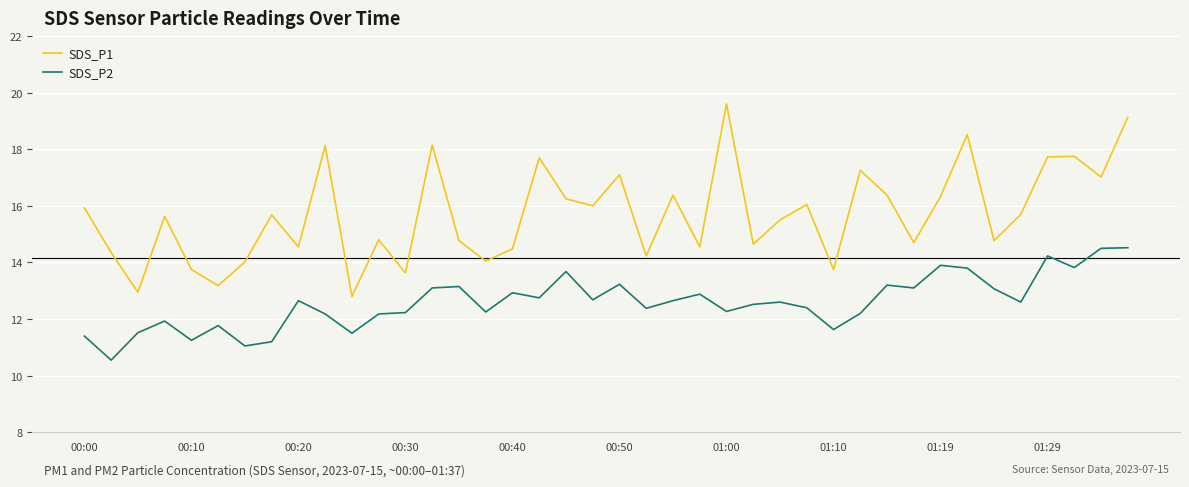

Rank the series by their average value, from lowest to highest.

SDS_P2, SDS_P1